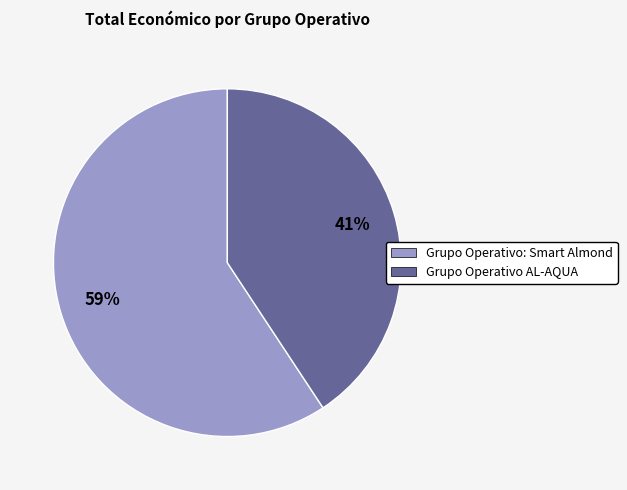

Combined, do Grupo Operativo AL-AQUA and Grupo Operativo: Smart Almond account for over 50%?

Yes